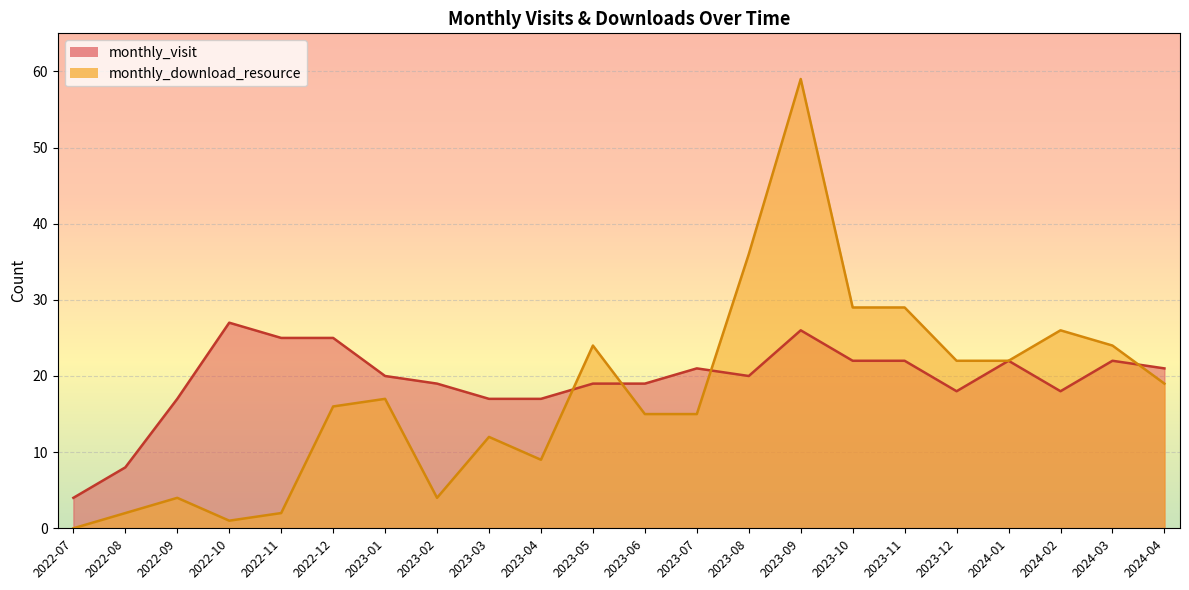

Where is monthly_download_resource nearest to the value 29?

2023-10